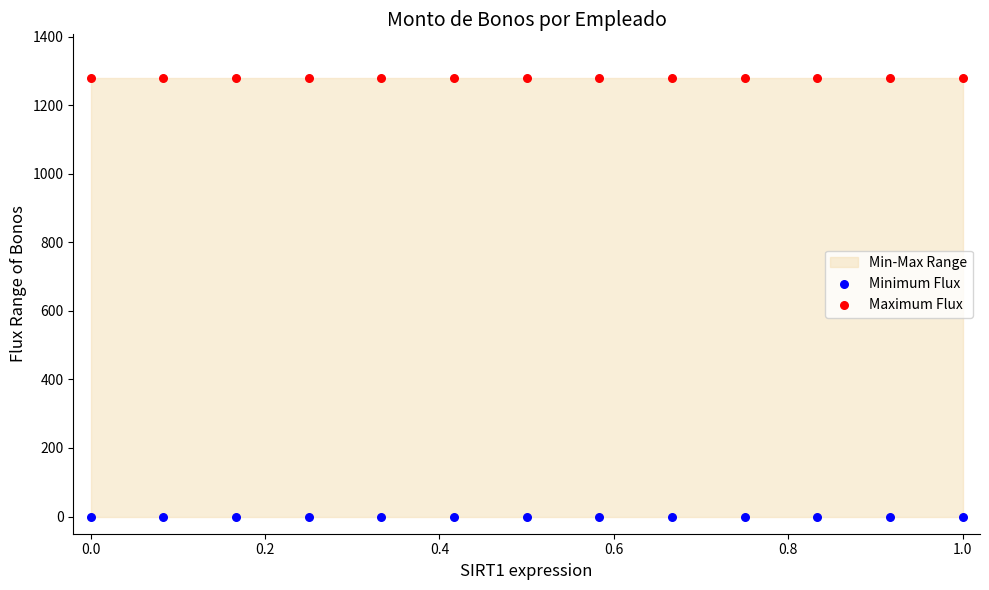

Which series reaches the minimum Y coordinate?

Minimum Flux